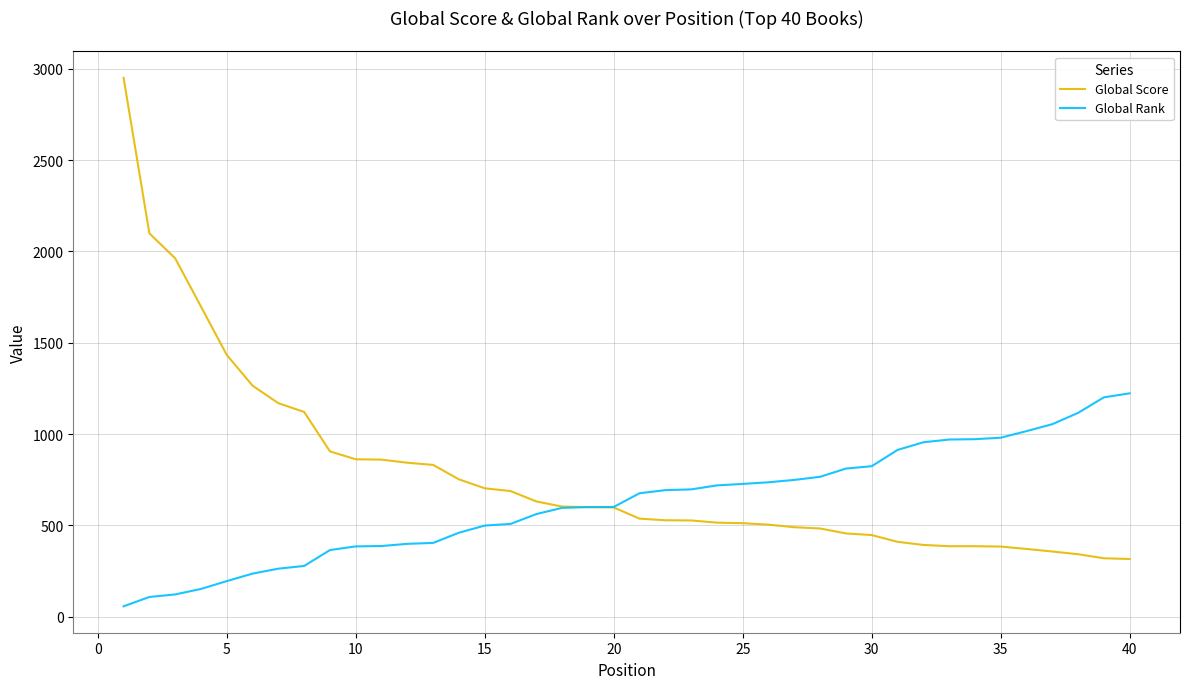

List the series in order of their peak value, highest first.

Global Score, Global Rank